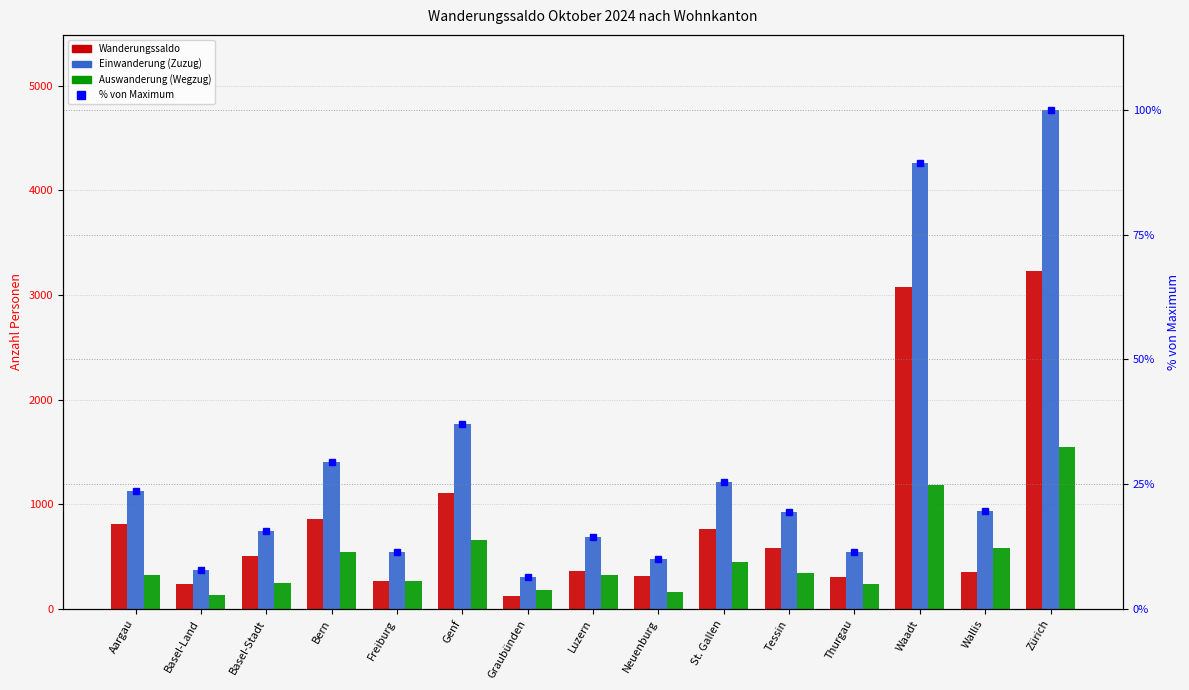

True or false: Einwanderung has a value of 2165.7 at Bern.

False